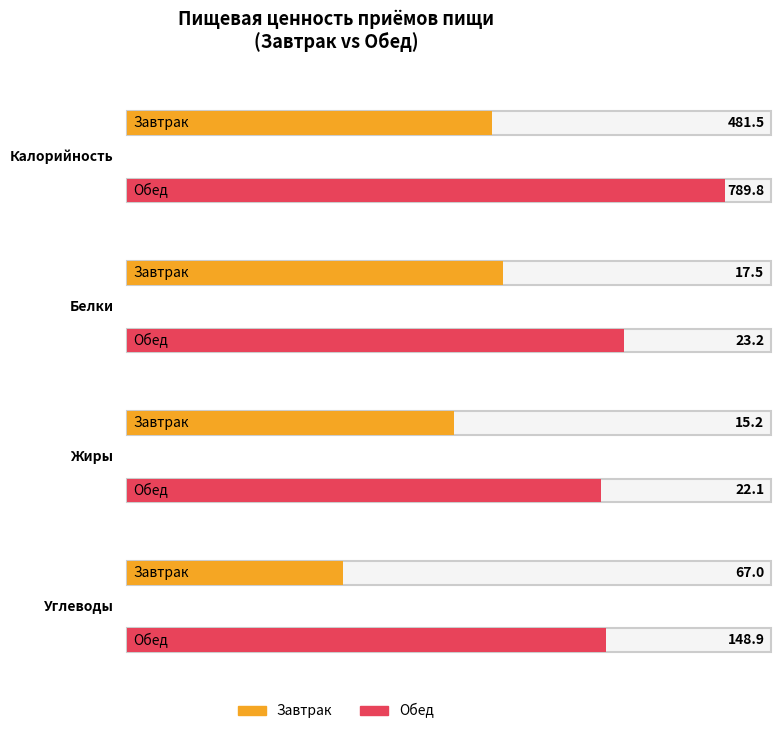

At Завтрак, list the series in order from smallest to largest.

Жиры, Белки, Углеводы, Калорийность